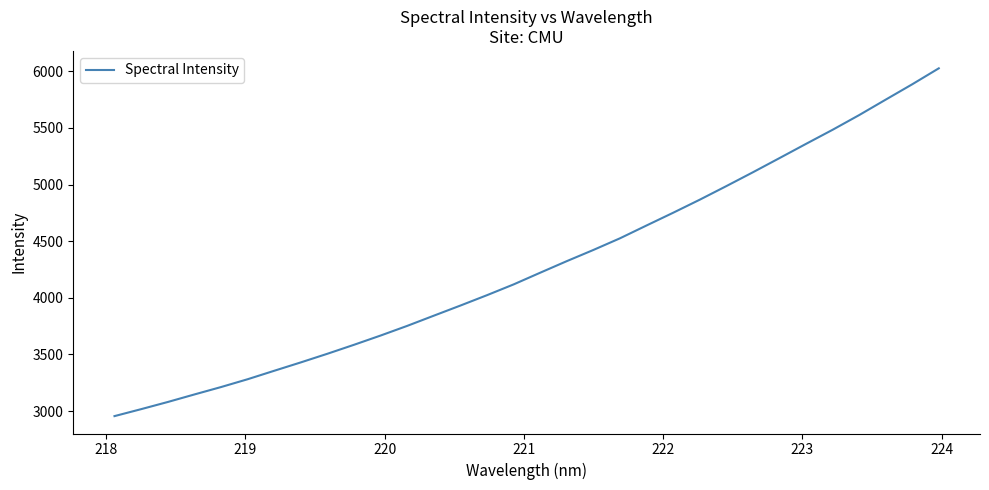

What is the maximum value shown in the chart?

6025.9